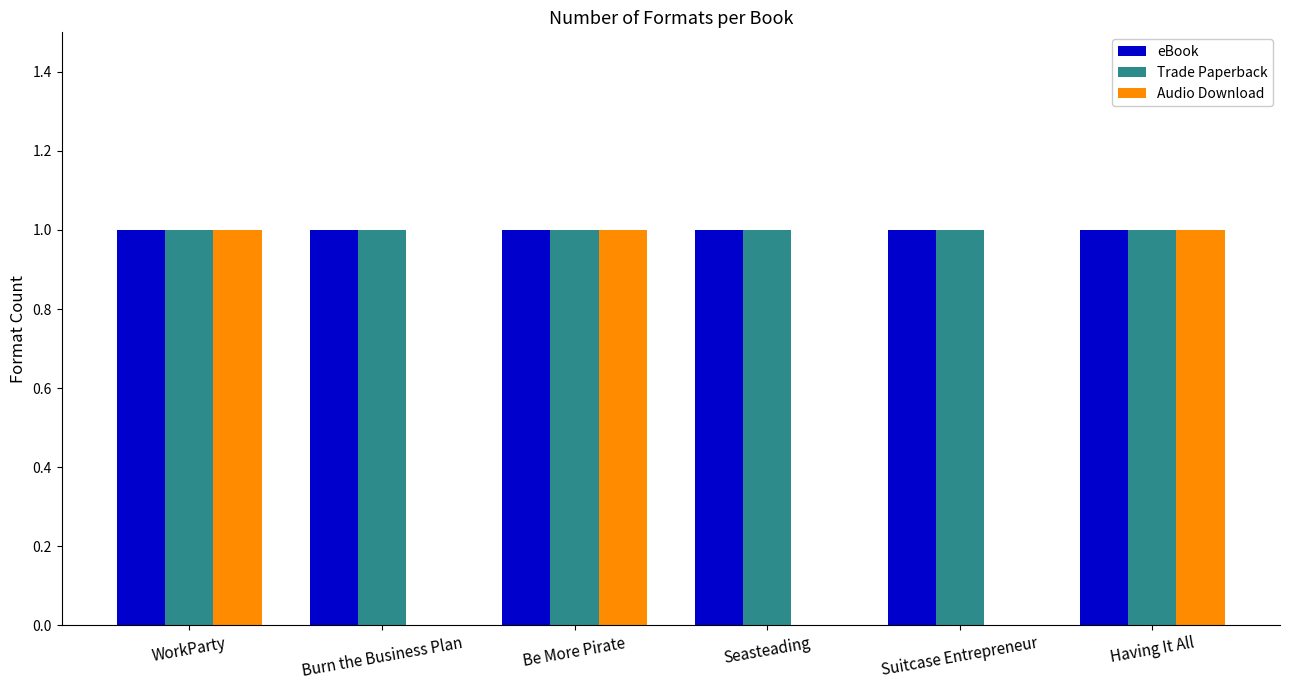

The Audio Download series shows 1 at Burn the Business Plan. True or false?

False